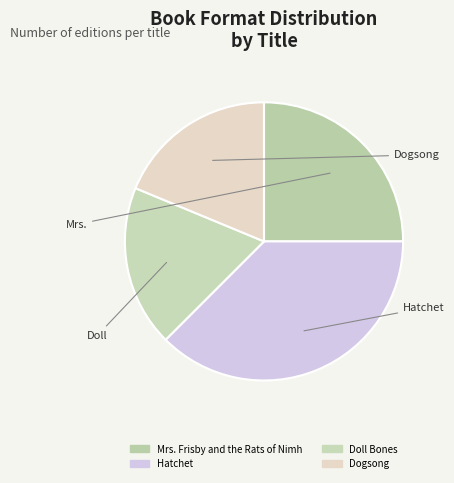

Which slice is the smallest?

Doll Bones